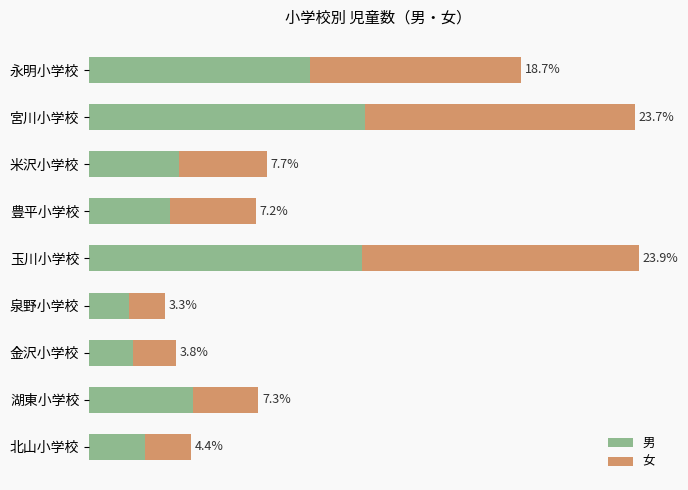

How many bars are there in total?

18